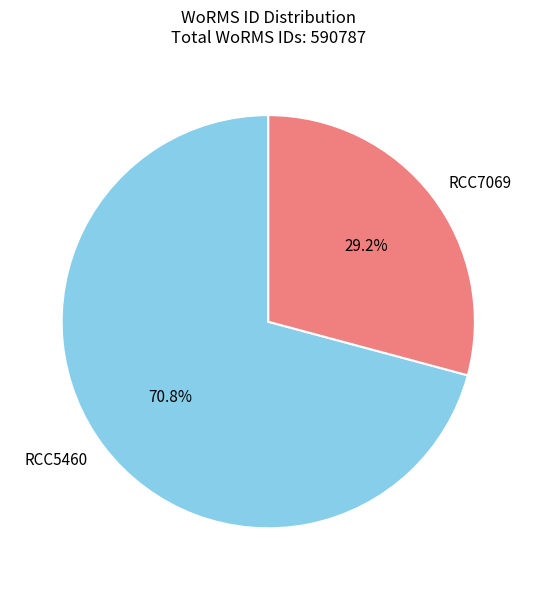

Does RCC7069 account for over 50% of the chart?

No